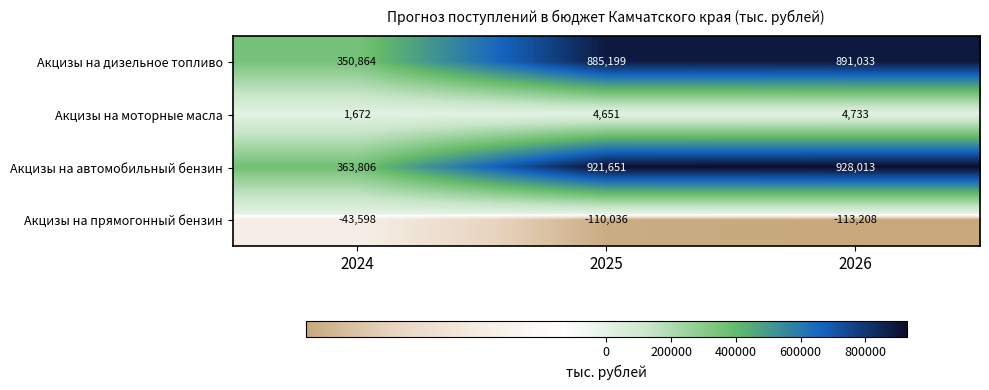

Reading left to right, transcribe all the data shown in this chart.

Акцизы на дизельное топливо: 2024=350864	2025=885199	2026=891033
Акцизы на моторные масла: 2024=1672	2025=4651	2026=4733
Акцизы на автомобильный бензин: 2024=363806	2025=921651	2026=928013
Акцизы на прямогонный бензин: 2024=-43598	2025=-110036	2026=-113208